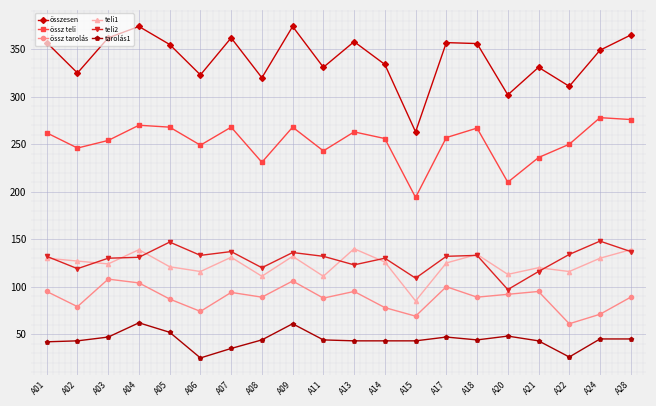

What is the value of the összesen point at the 1st from the left?

357